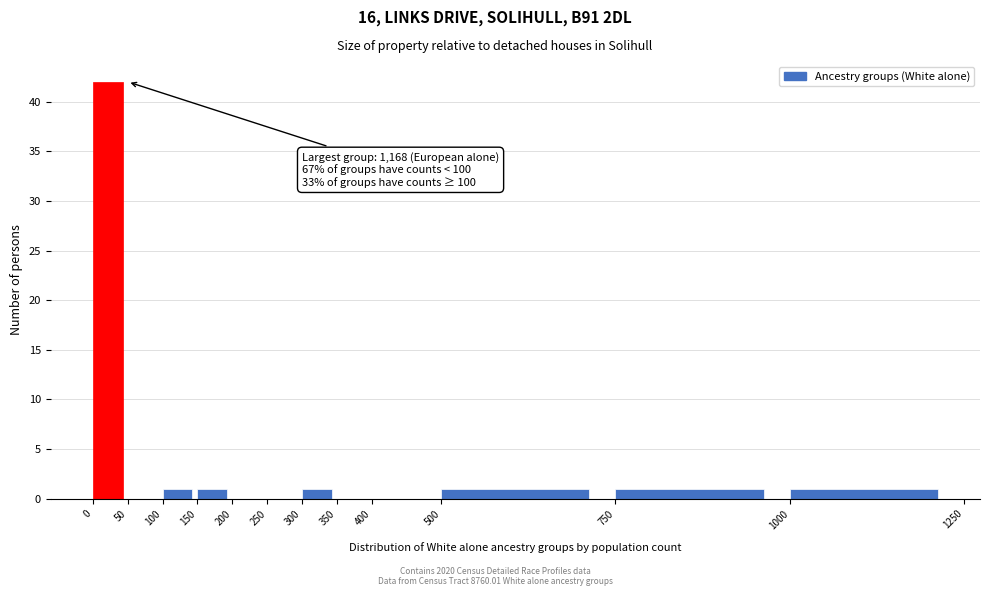

Over which range of the x-axis is the bar tallest?

0 to 50